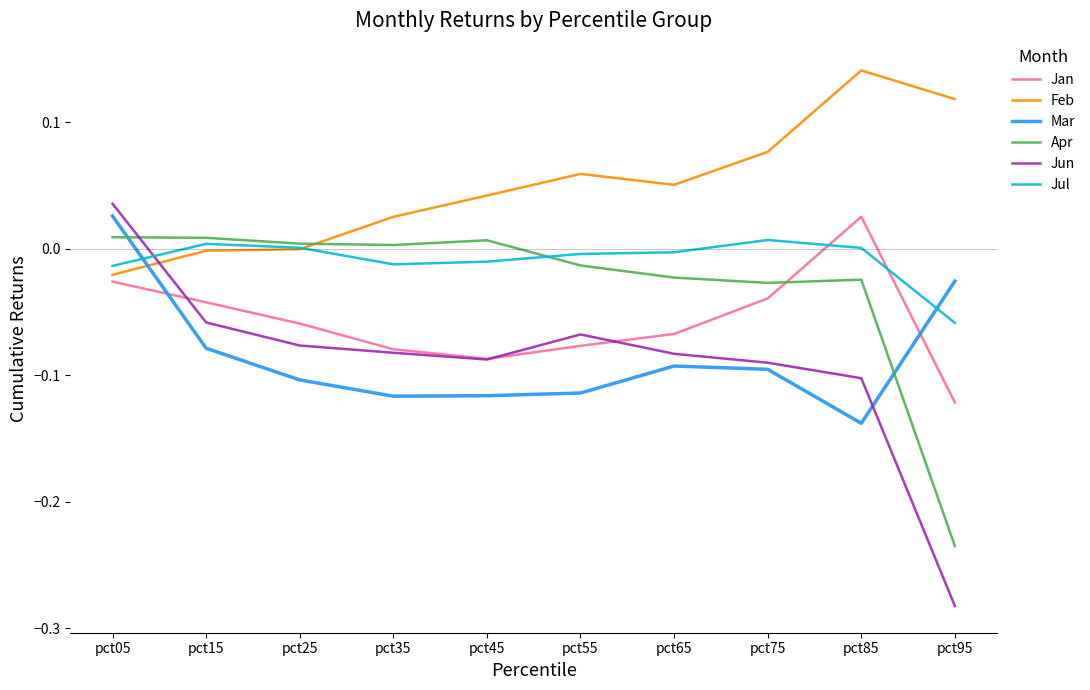

Which series has the largest total across all categories?

Feb